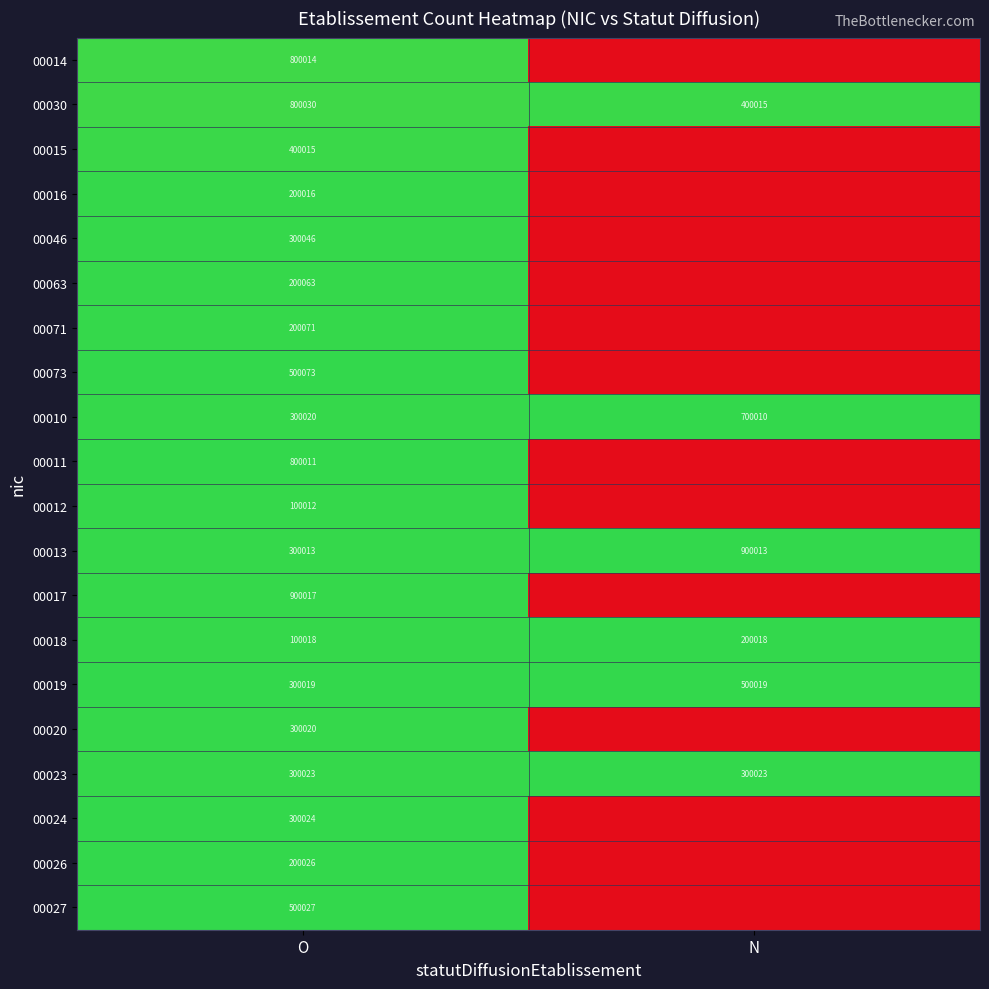

At which category is the sum across all series the highest?

O